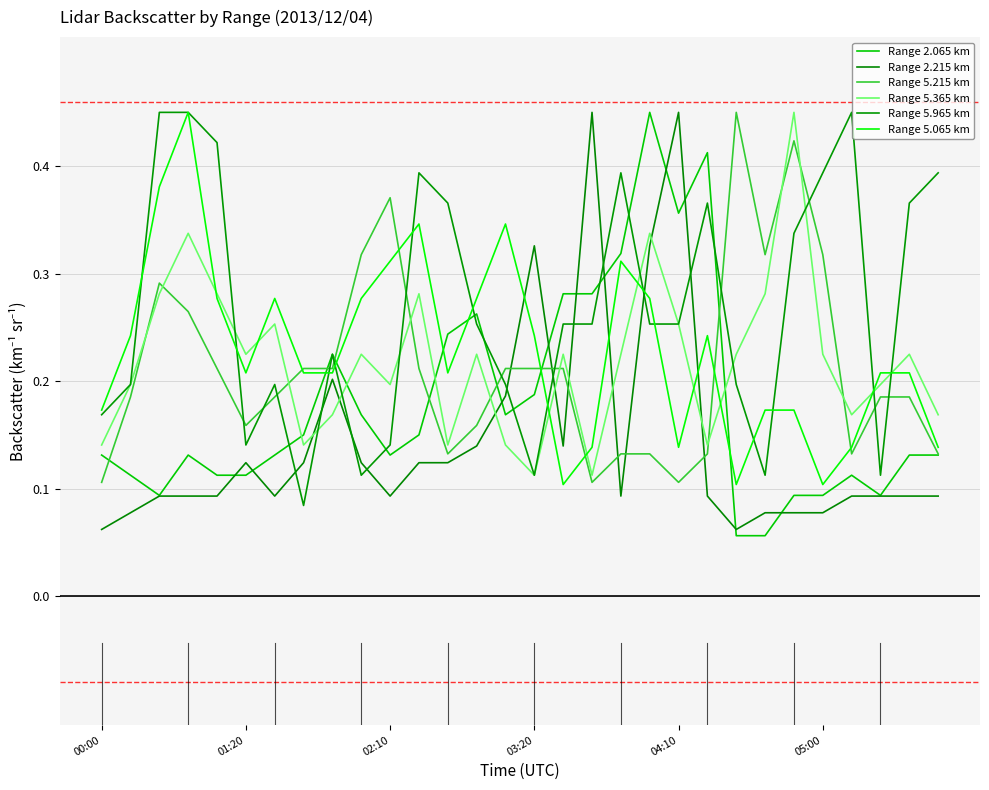

Does the chart have visible grid lines?

Yes